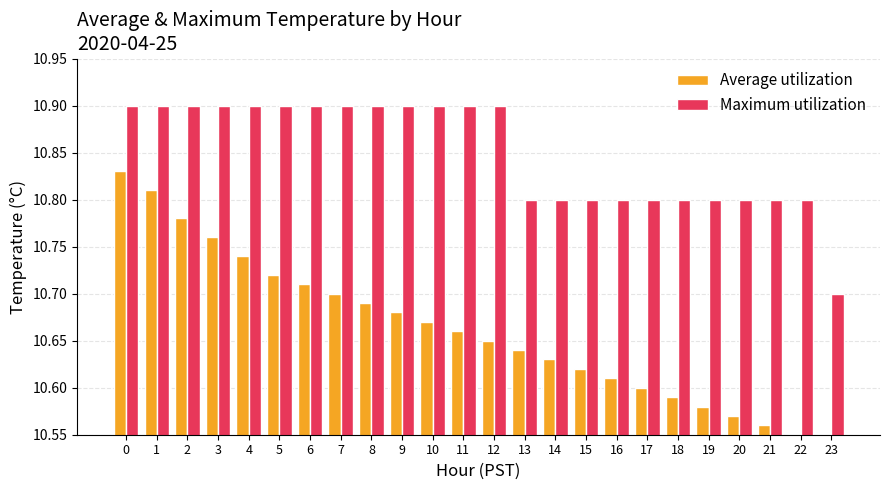

How many bars are there in each group?

2